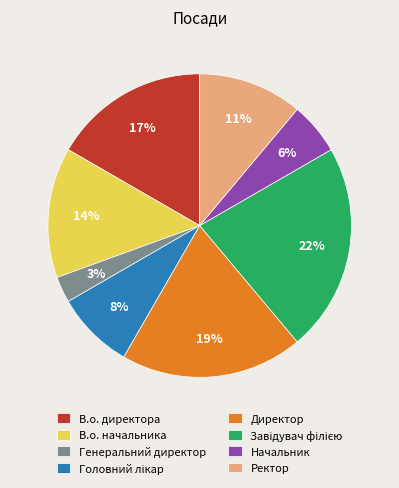

Do Ректор and В.о. директора together represent more than half of the pie?

No